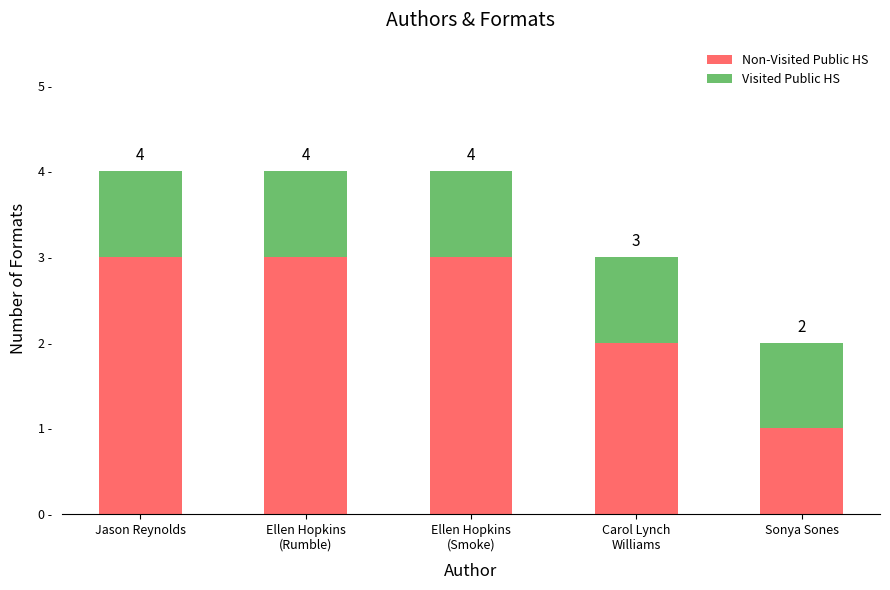

Are the bars grouped side by side (vs. stacked)?

No